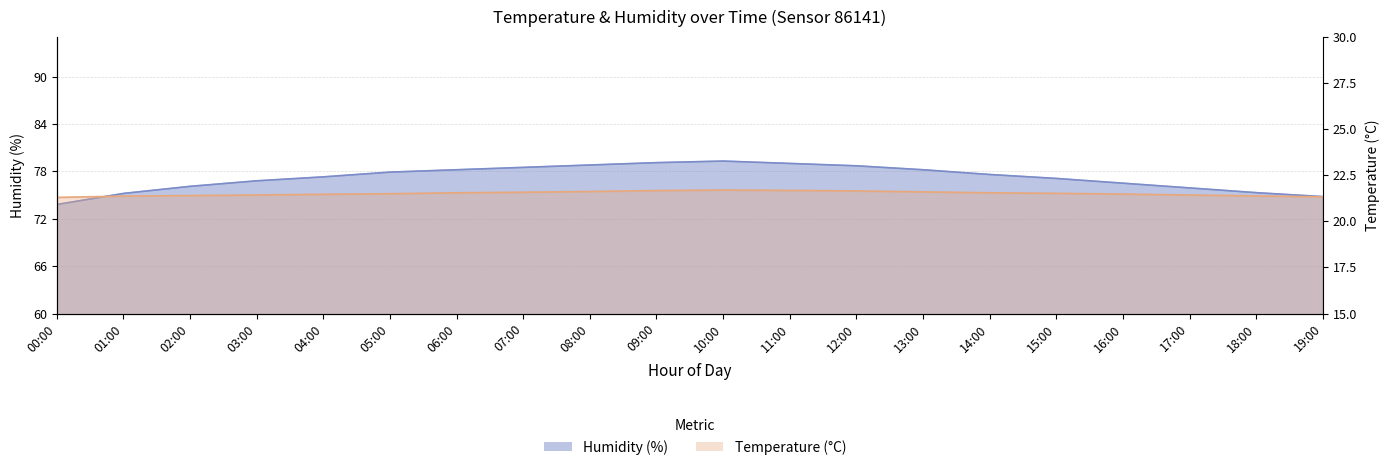

What is the value of the temperature point at the 13th from the left?

21.6